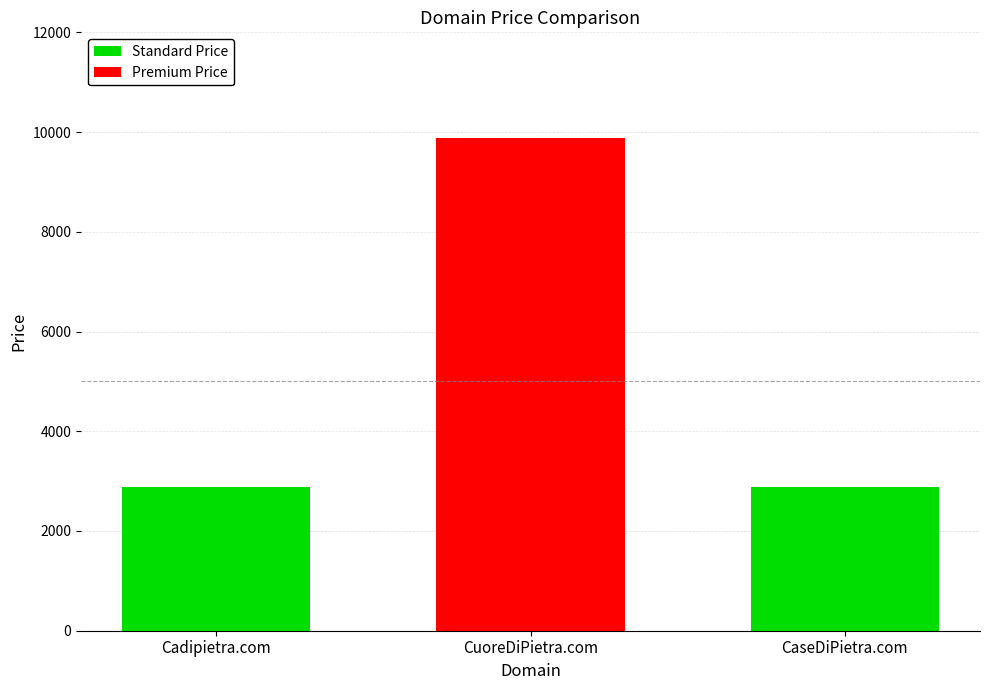

What is the value of the 1st bar from the left?

2888